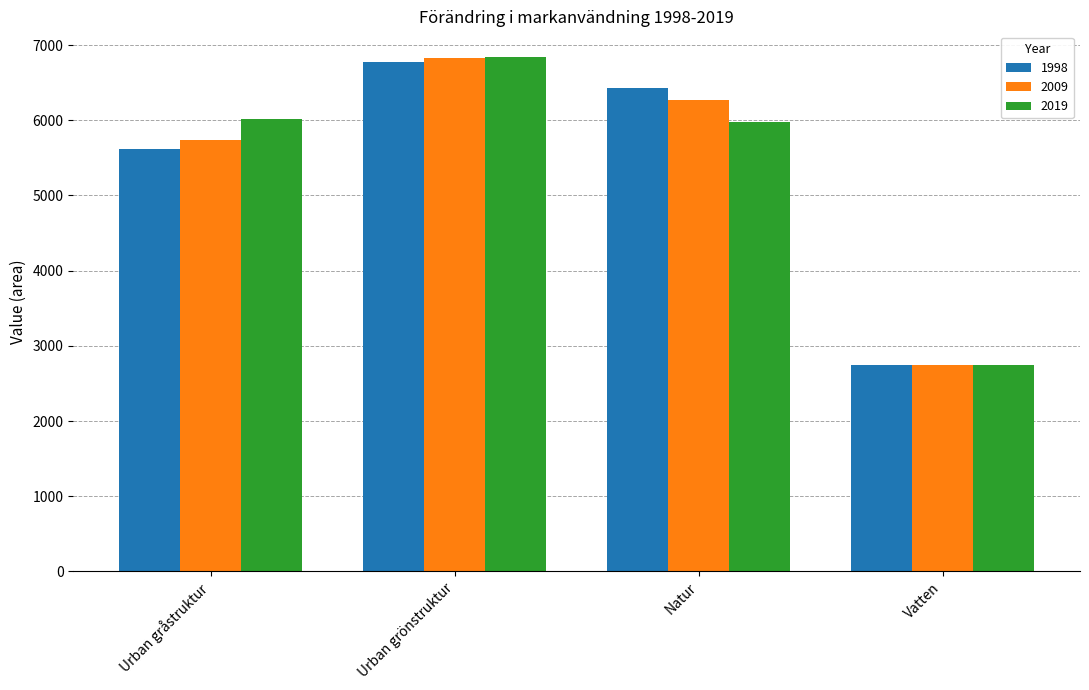

Rank the series at Urban gråstruktur from highest to lowest value.

2019, 2009, 1998